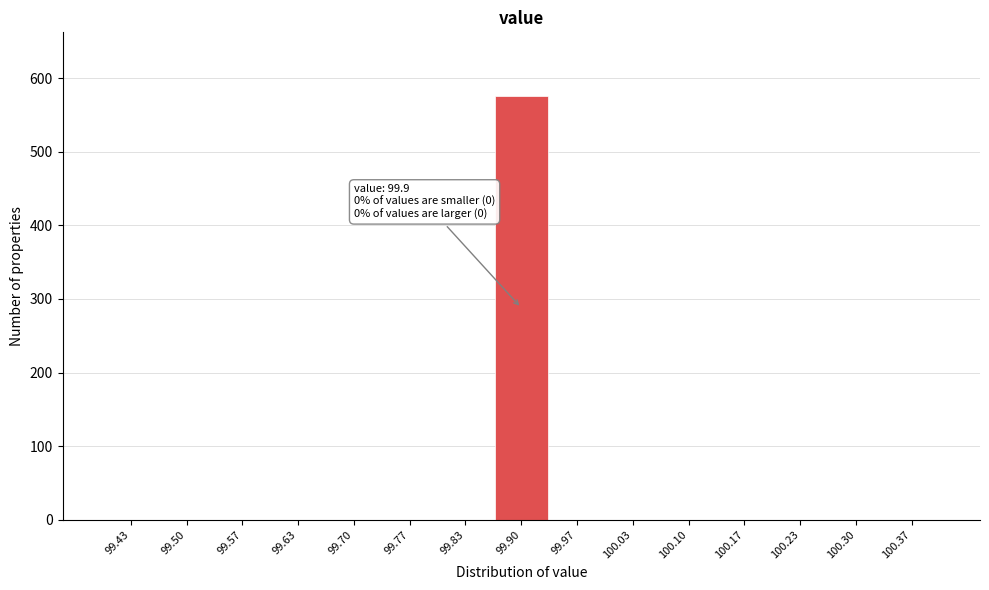

Over which range of the x-axis is the bar tallest?

99.87 to 99.93